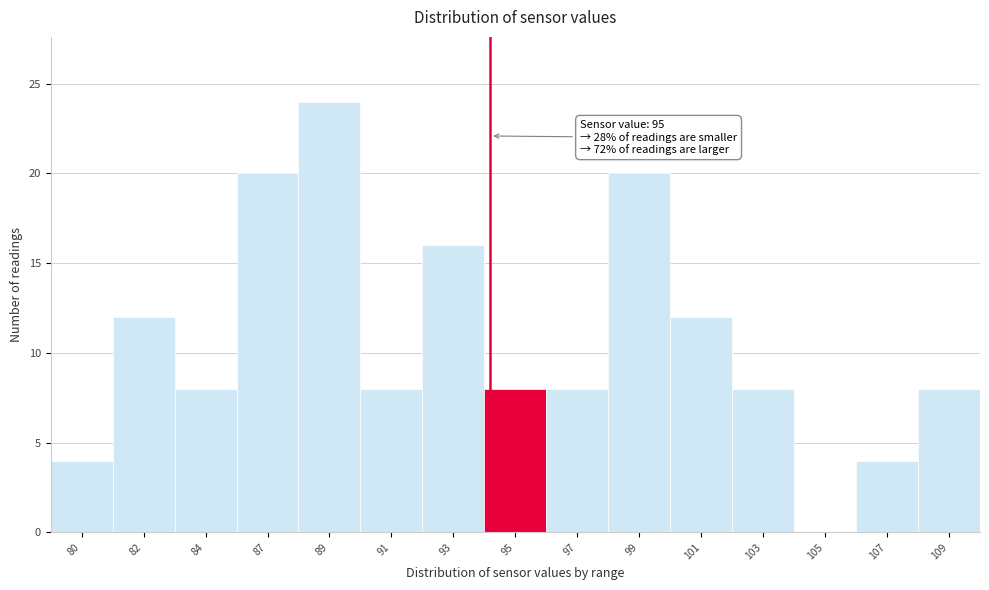

Reading left to right, transcribe all the data shown in this chart.

80=4	82=12	84=8	87=20	89=24	91=8	93=16	95=8	97=8	99=20	101=12	103=8	105=0	107=4	109=8